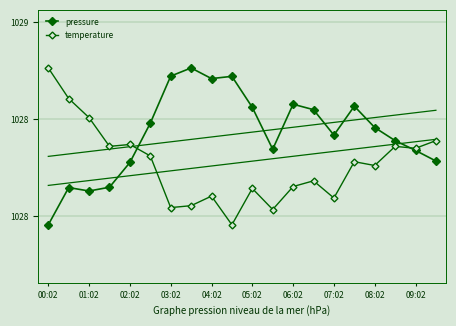

Which series ends up on top after the final intersection of pressure and temperature?

temperature